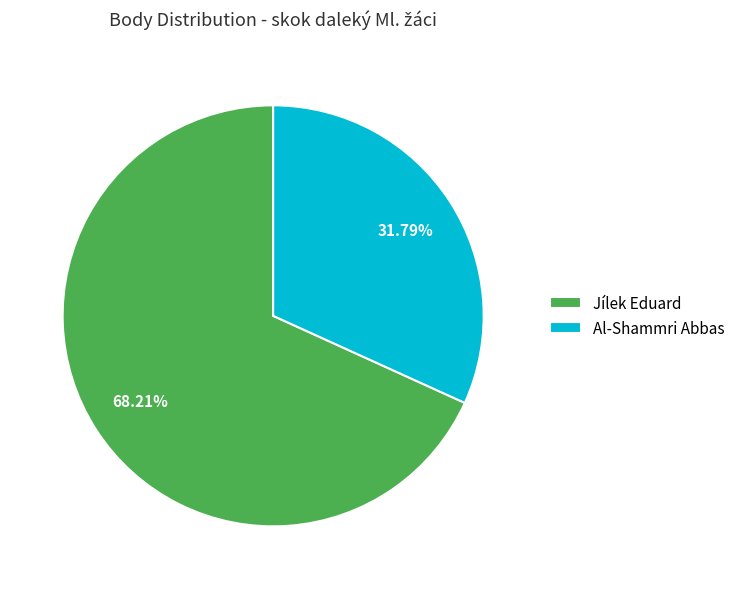

Count the number of slices in the pie.

2